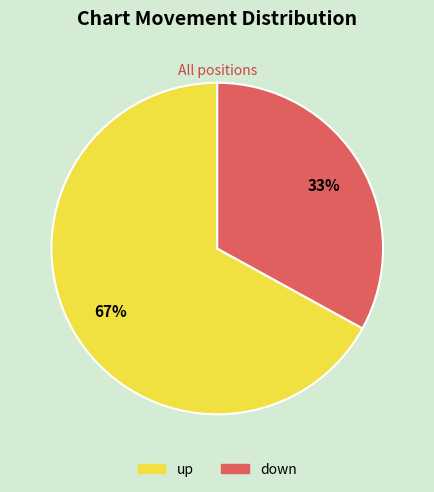

The down slice represents 39% of the pie. True or false?

False